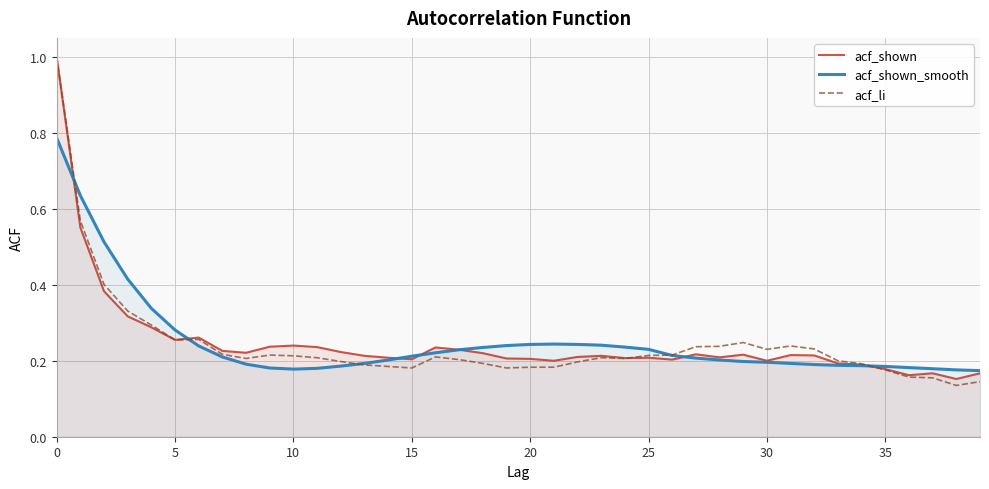

Read the acf_shown value at 38.

0.2